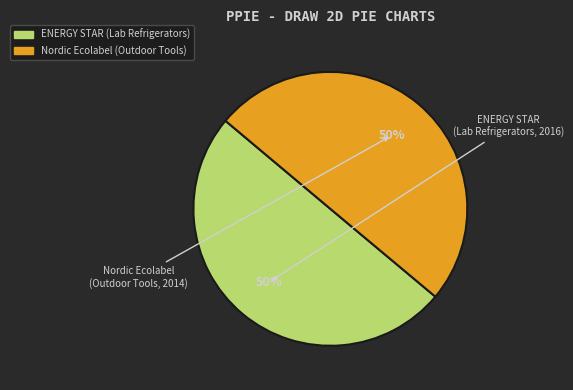

Count the number of slices in the pie.

2